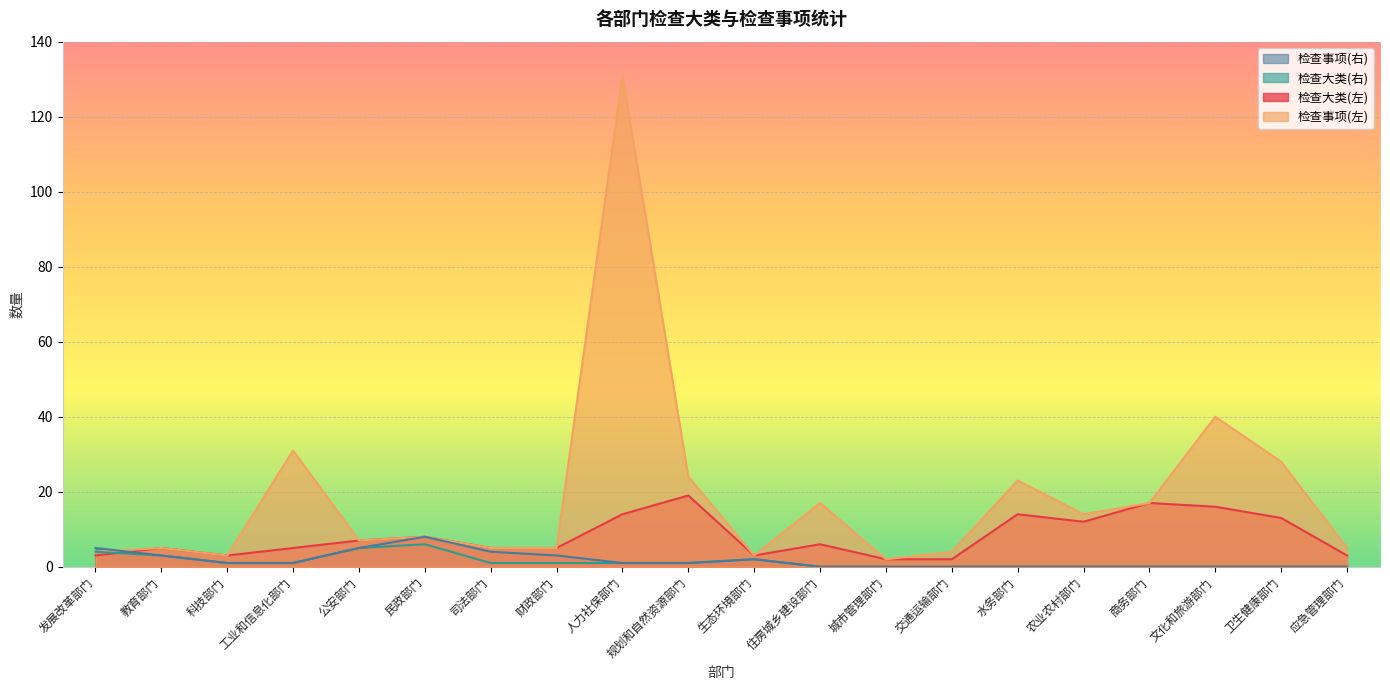

How many lines are shown in the chart?

4